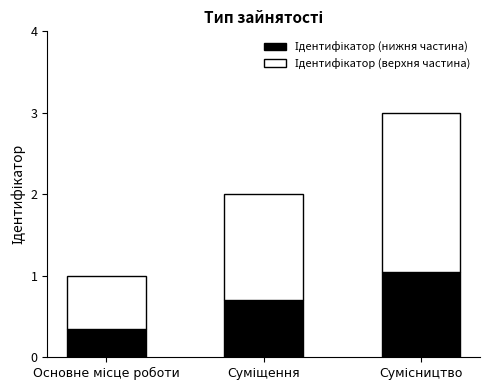

How many categories are shown in the chart?

3